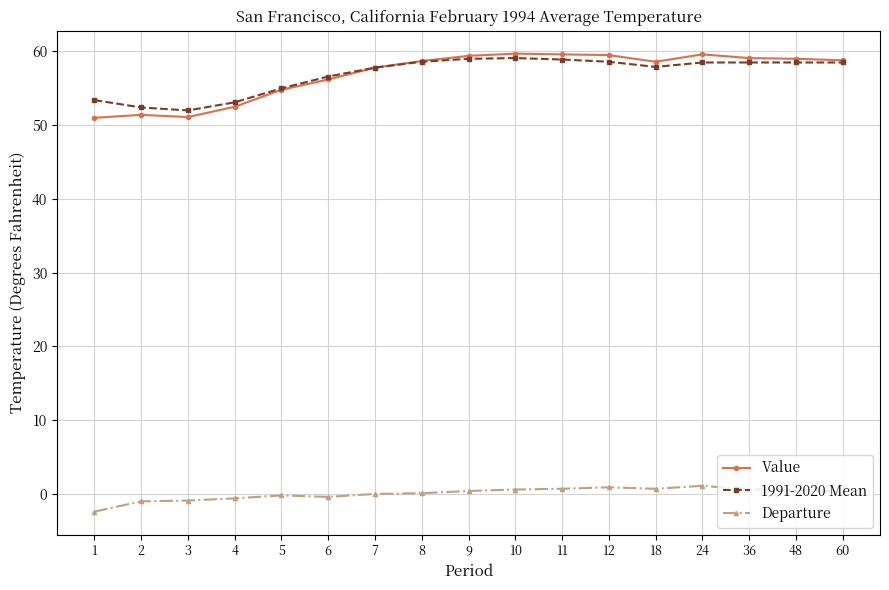

How many series are shown in this chart?

3